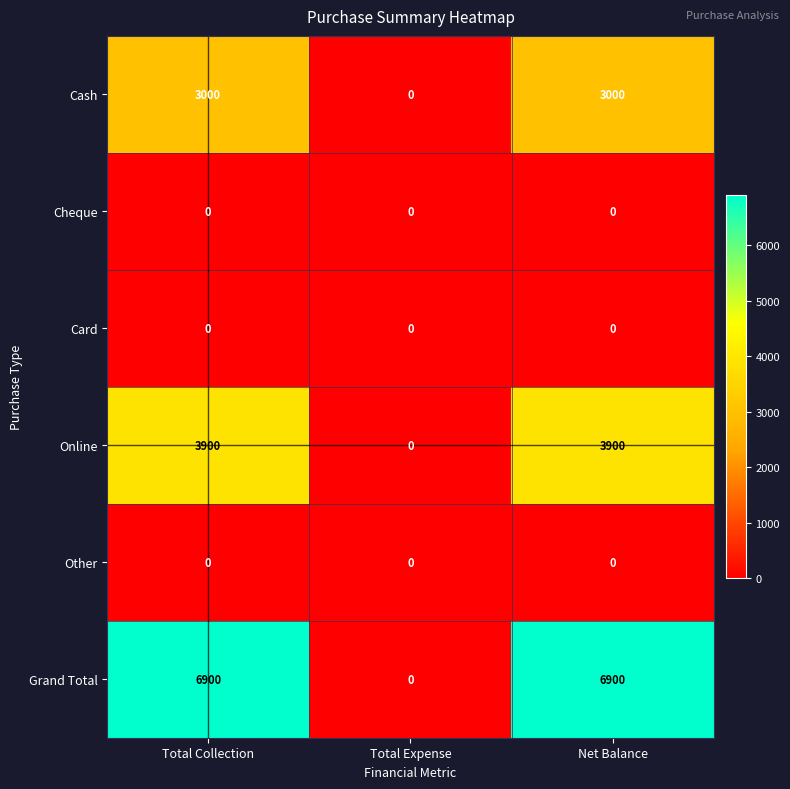

Which series has the widest spread of values?

Grand Total